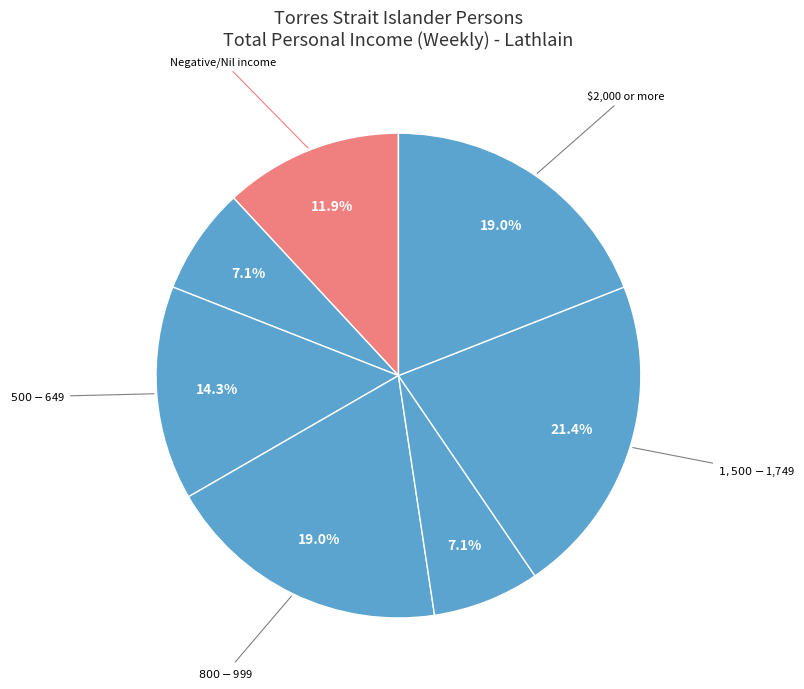

What is the smallest slice in the pie chart?

$1-$149